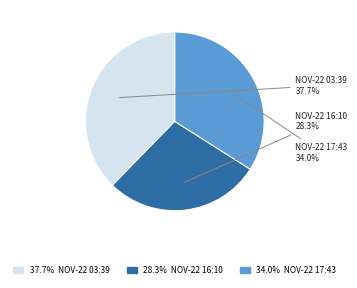

Does any single category account for the majority?

No